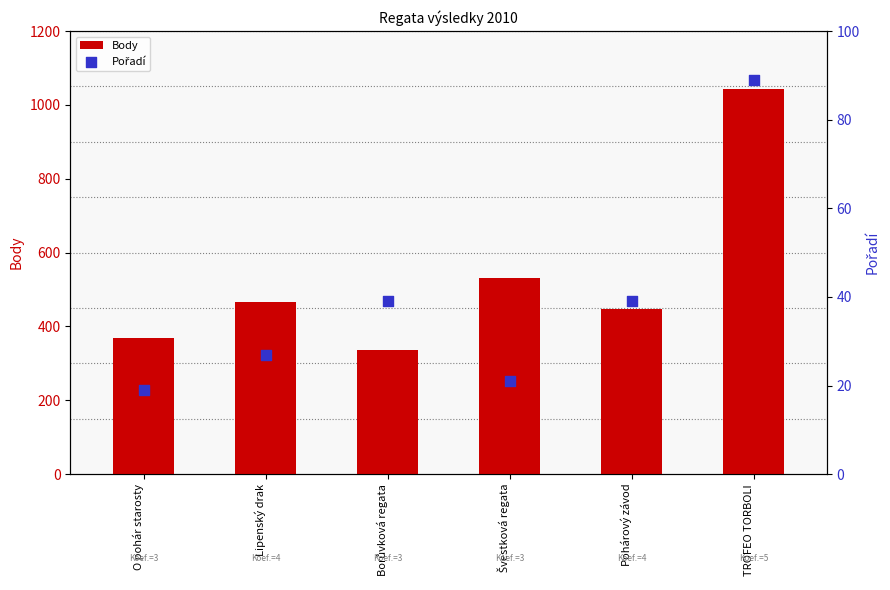

Which series contains the highest Y value?

Body